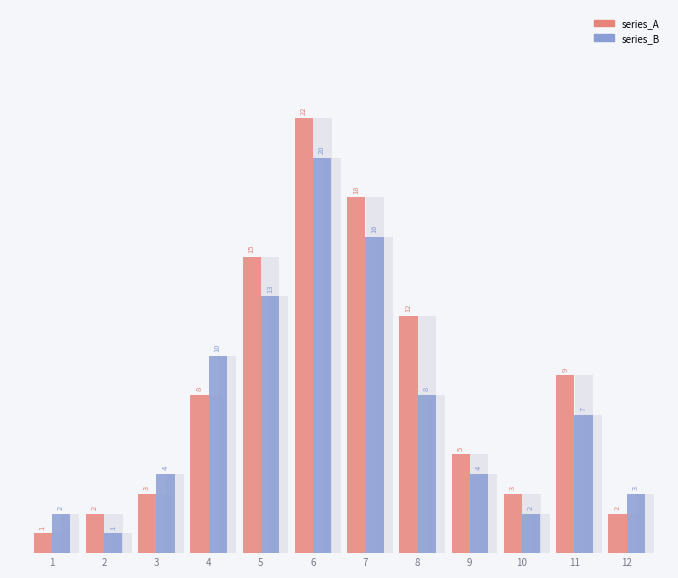

List the series in order of their overall mean, lowest first.

series_B, series_A